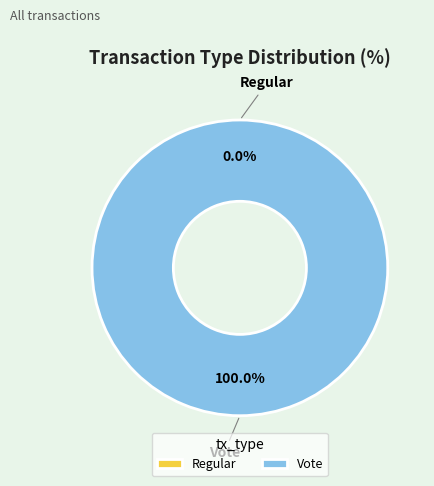

Do Vote and Regular together represent more than half of the pie?

Yes